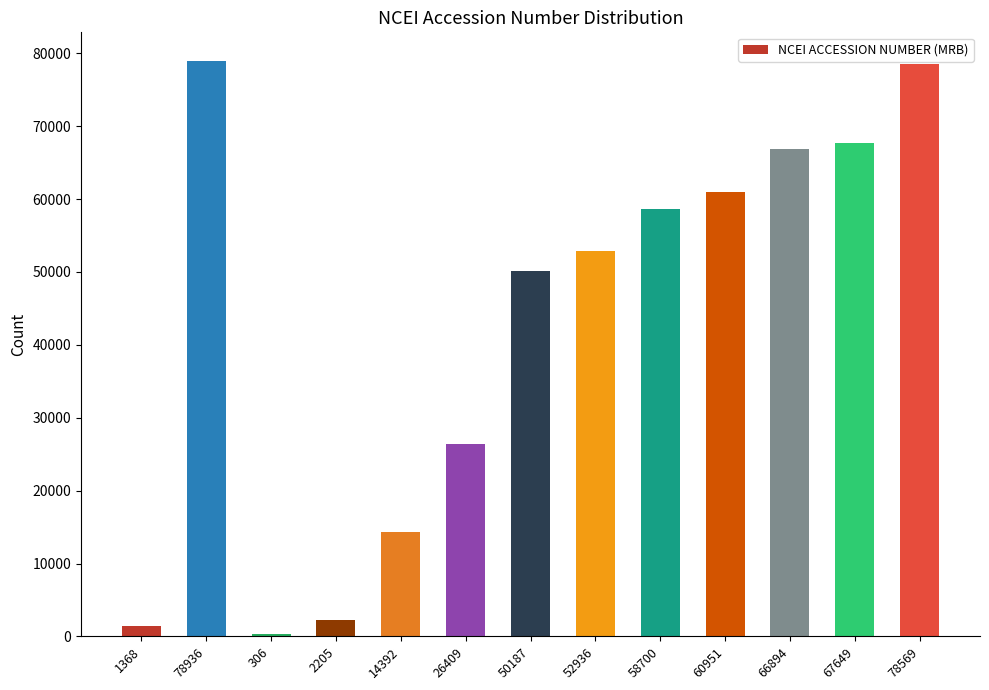

What is the difference between the maximum and minimum values?

78630